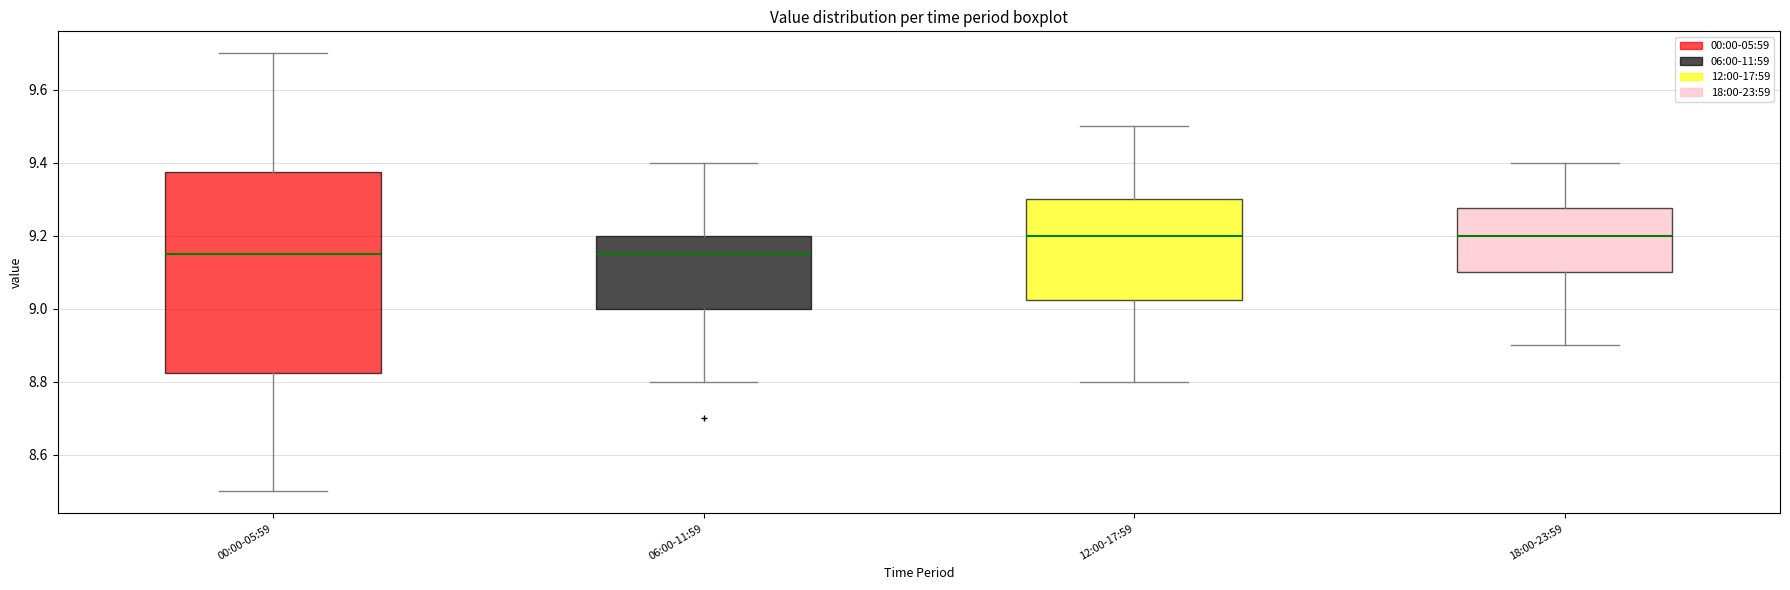

Reading left to right, transcribe this box plot: for each box, give where its median line is, the range the box spans, and where its two whiskers end, as read against the y-axis. The values are not printed on the chart, so give them approximately, as read against the axis.

00:00-05:59: median 9.16, box 8.82 to 9.38, whiskers 8.50 to 9.70
06:00-11:59: median 9.16, box 9.00 to 9.20, whiskers 8.80 to 9.40
12:00-17:59: median 9.20, box 9.02 to 9.30, whiskers 8.80 to 9.50
18:00-23:59: median 9.20, box 9.10 to 9.28, whiskers 8.90 to 9.40